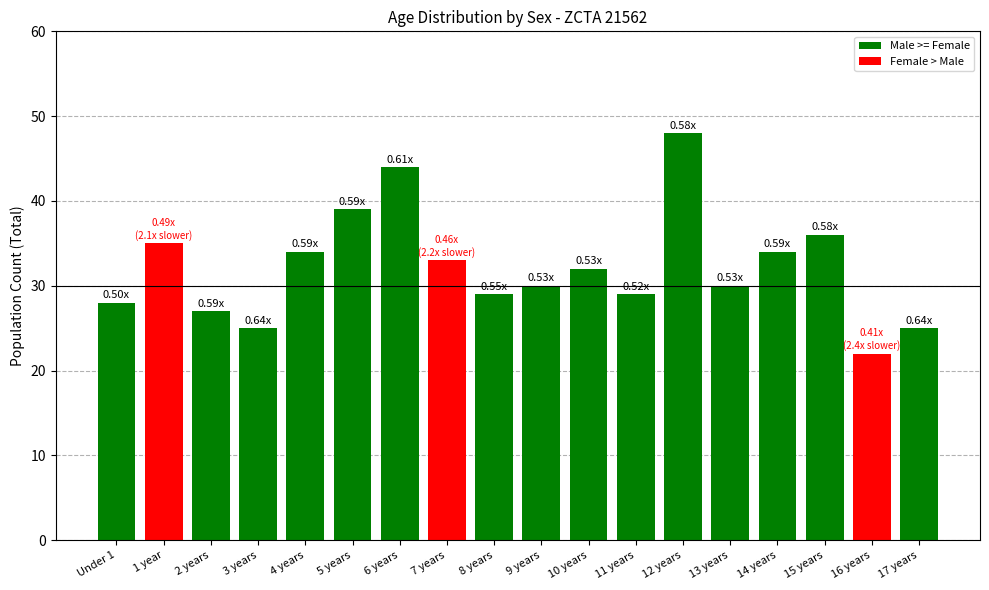

Between 13 years and 5 years, which is larger?

5 years